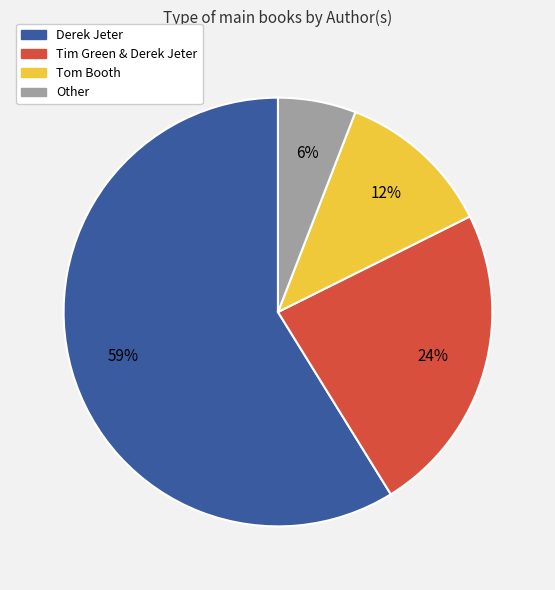

To the nearest percent, what percentage of the pie is Tom Booth?

12%